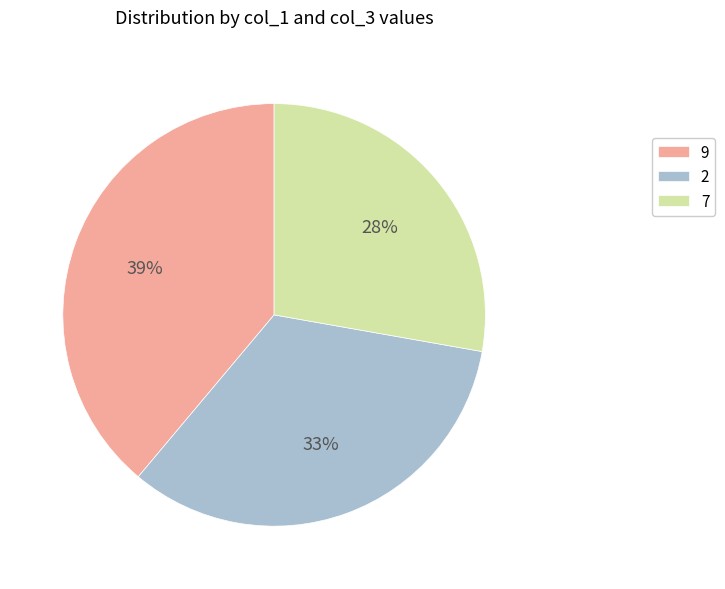

Is there any slice that represents more than half of the pie?

No